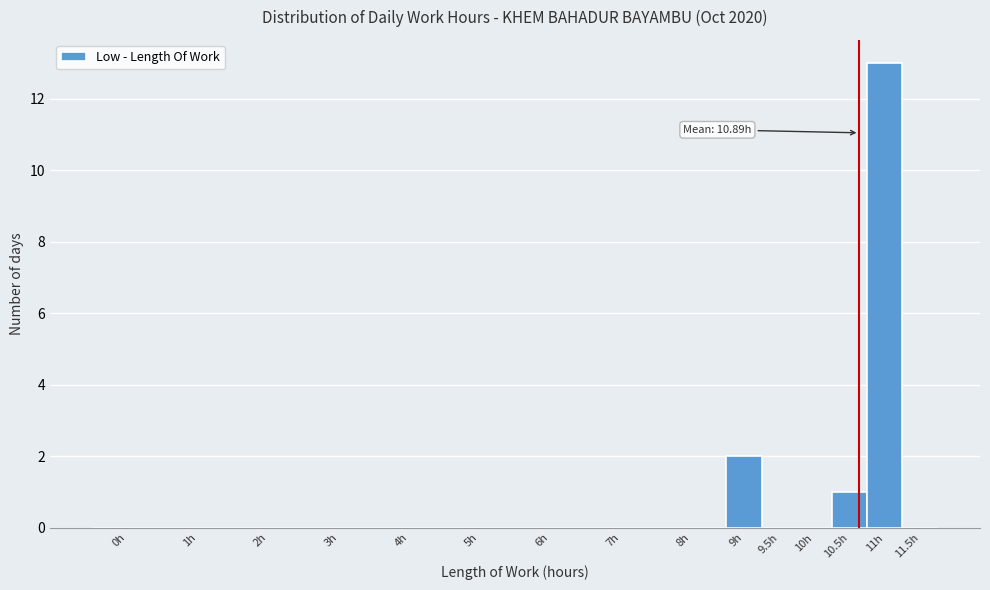

Reading left to right, extract all data points from this chart.

0h=0	1h=0	2h=0	3h=0	4h=0	5h=0	6h=0	7h=0	8h=0	9h=2	9.5h=0	10h=0	10.5h=1	11h=13	11.5h=0